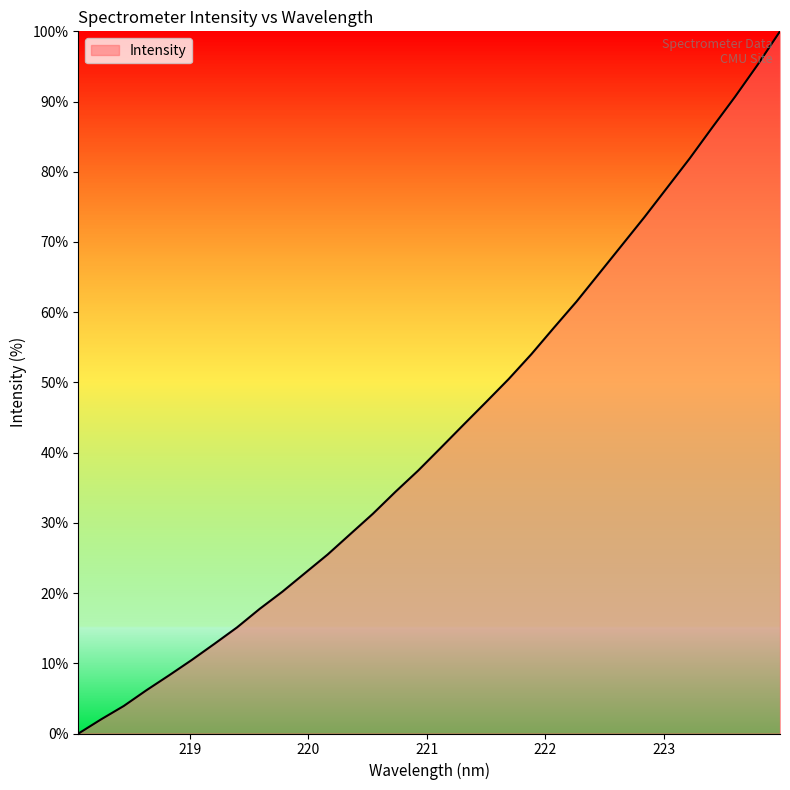

What is the difference between the maximum and minimum values?

100.0